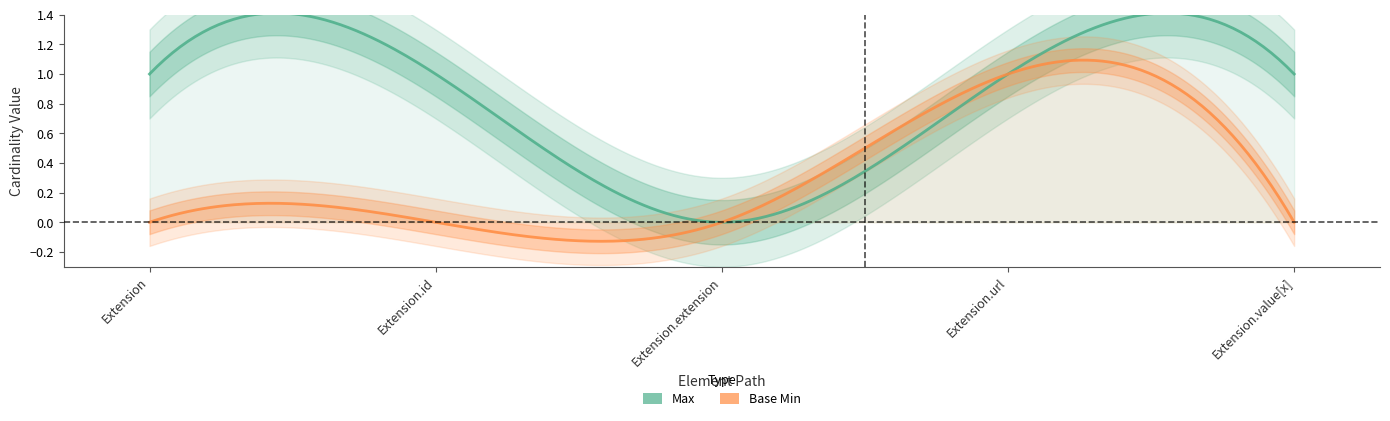

At which label does Max reach its peak?

Extension